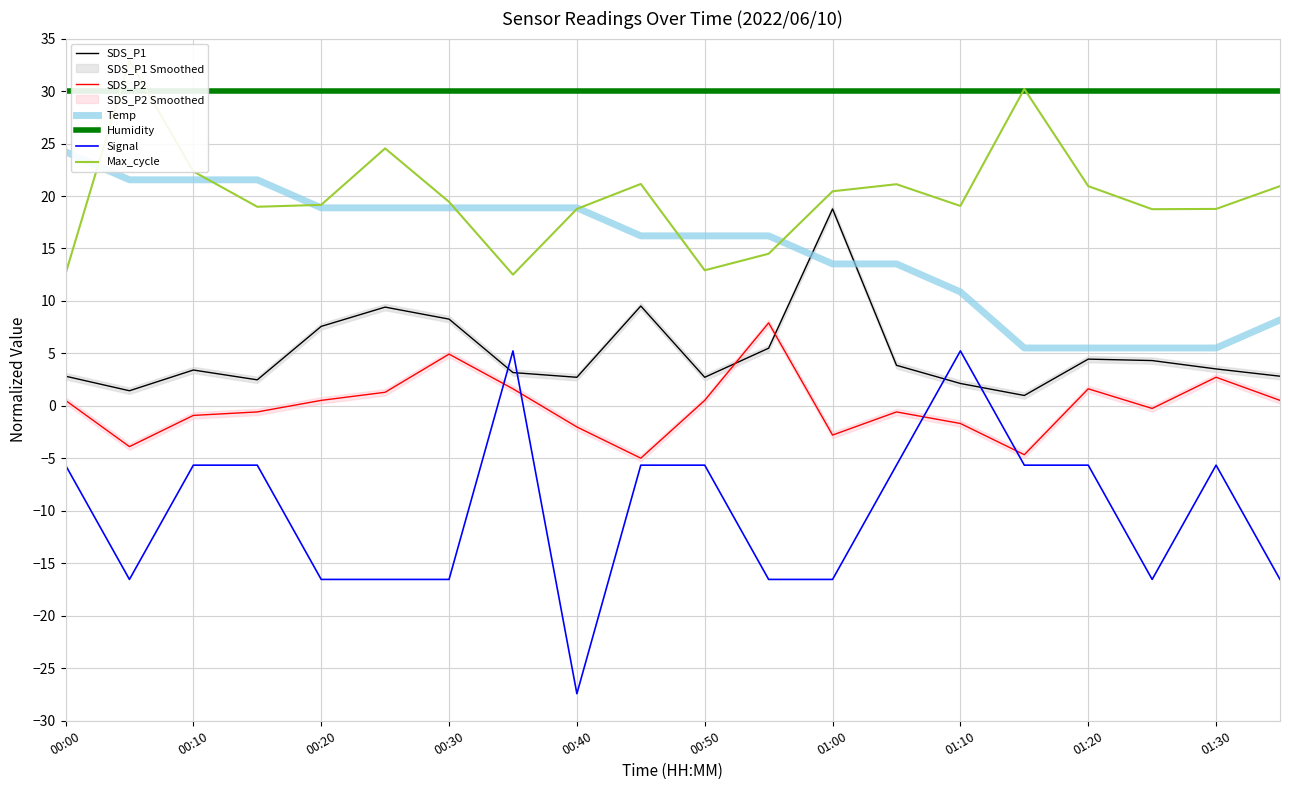

What is the minimum value for SDS_P2?

-5.0